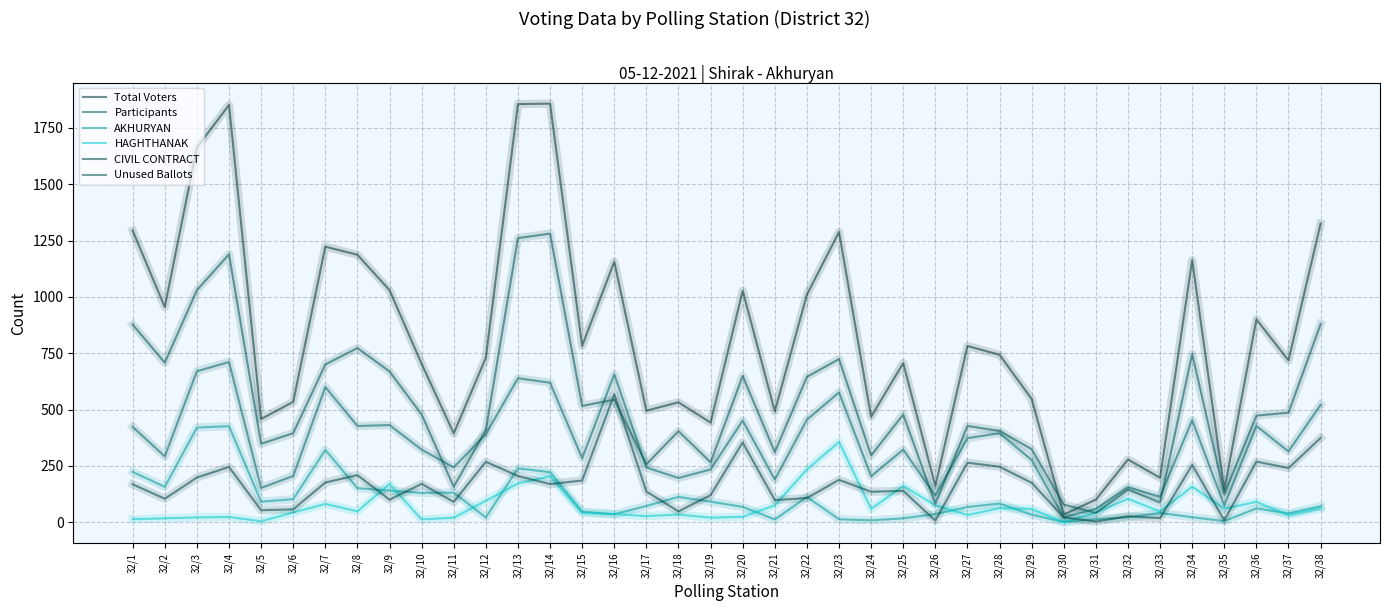

At which label does AKHURYAN first exceed 70?

32/1